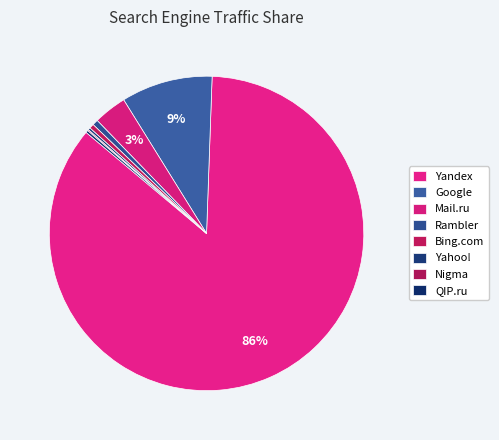

To the nearest percent, what is the difference between the Google and Rambler slice percentages?

9%